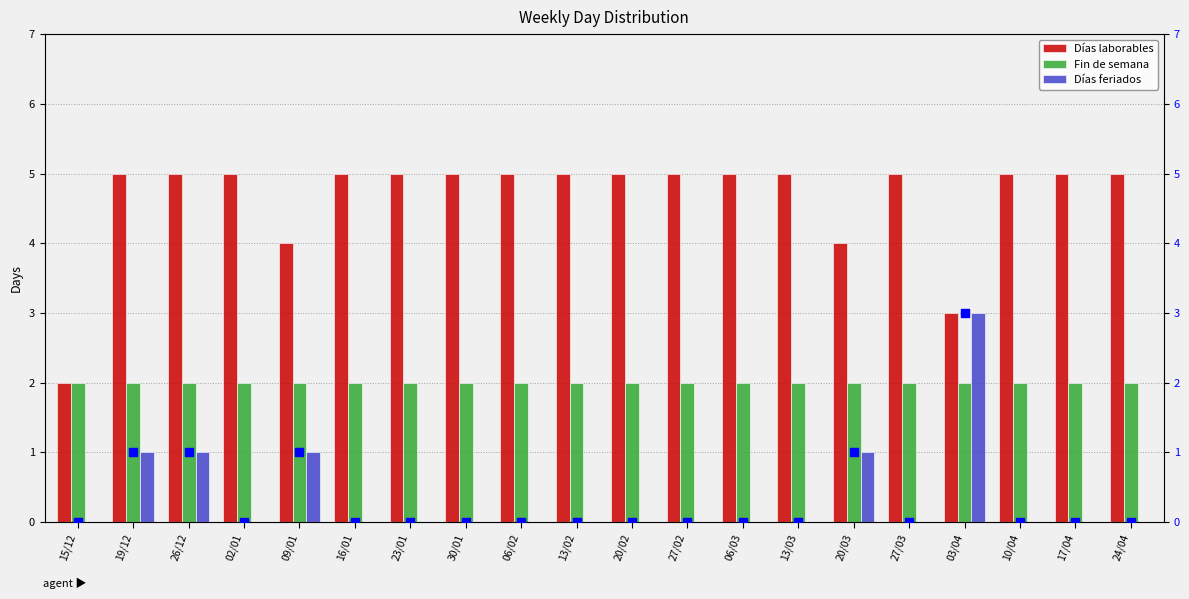

At which category is the sum across all series the highest?

03/04